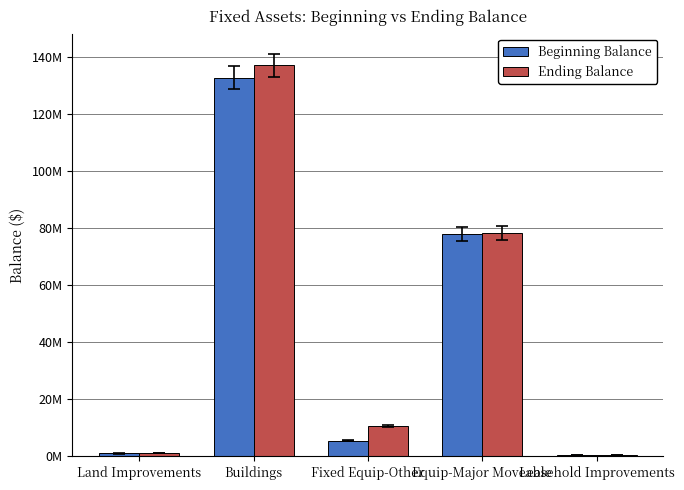

What is the average value of the Beginning Balance series?

43504314.3